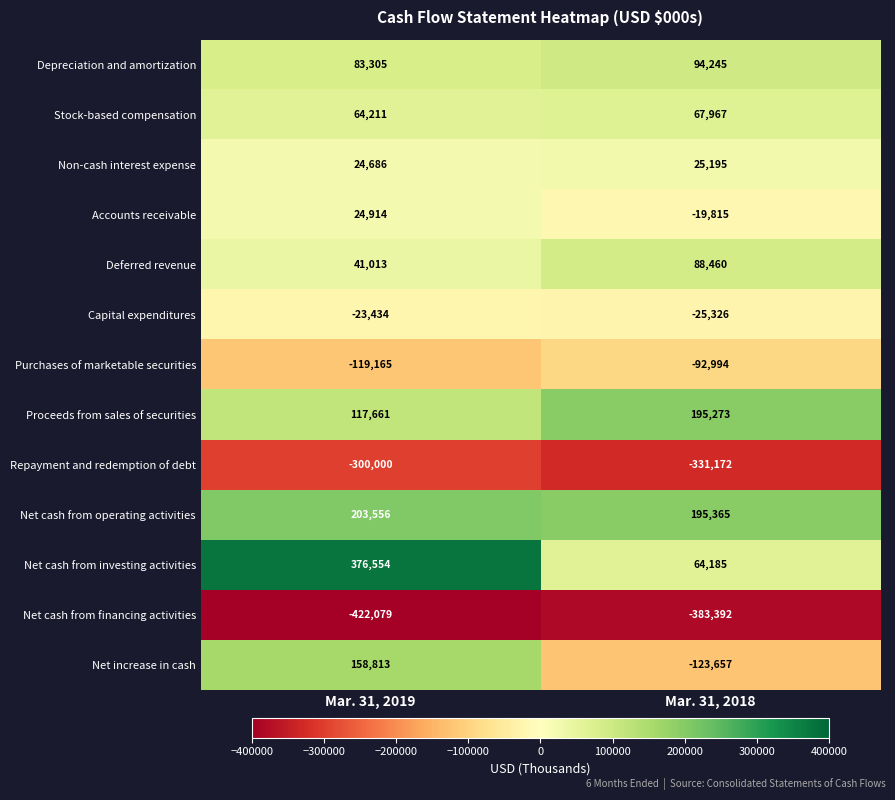

At which category is the sum across all series the highest?

Mar. 31, 2019